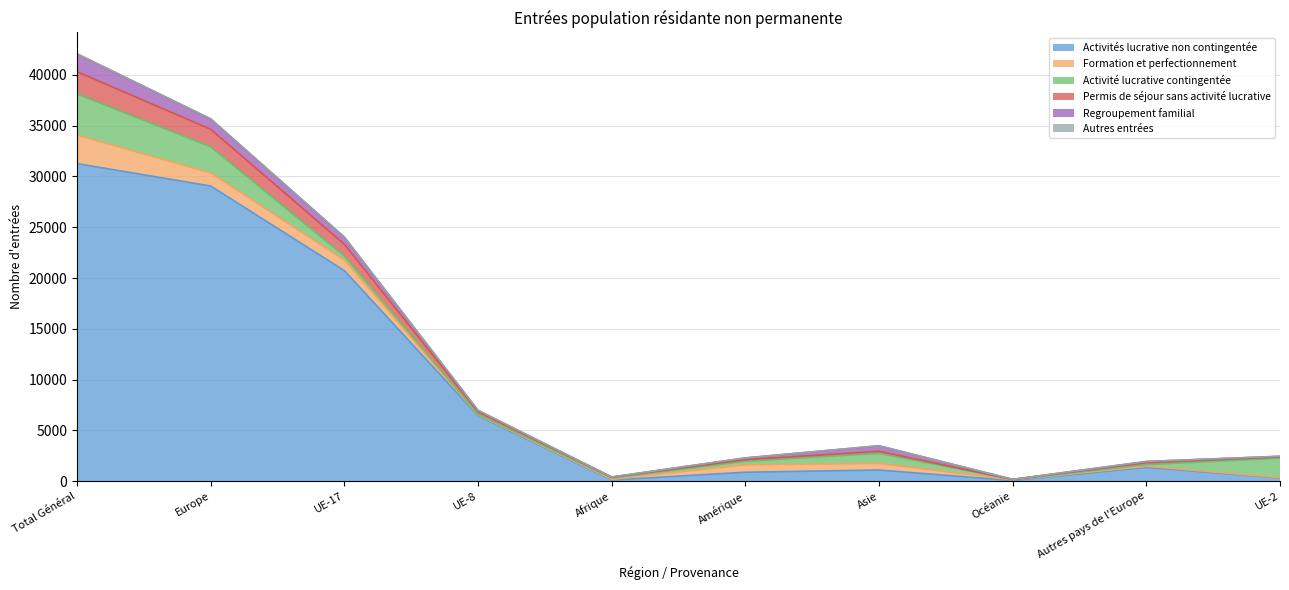

Where is the first local minimum for Autres entrées?

Afrique